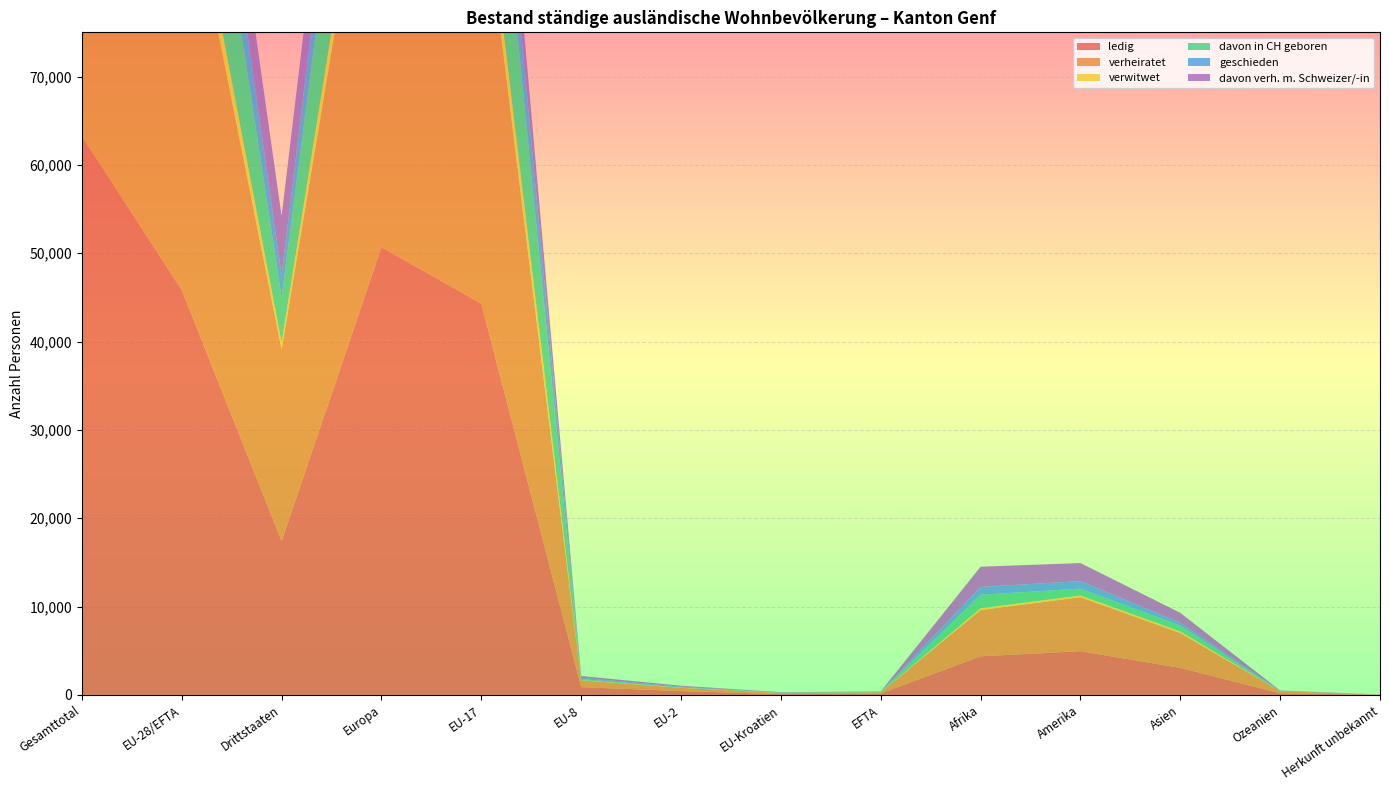

Reading left to right, what are all the values shown in this chart?

ledig: Gesamttotal=63248	EU-28/EFTA=45838	Drittstaaten=17410	Europa=50676	EU-17=44288	EU-8=873	EU-2=433	EU-Kroatien=88	EFTA=156	Afrika=4372	Amerika=4945	Asien=3059	Ozeanien=185	Herkunft unbekannt=11
verheiratet: Gesamttotal=71498	EU-28/EFTA=49792	Drittstaaten=21706	Europa=55968	EU-17=48391	EU-8=776	EU-2=369	EU-Kroatien=131	EFTA=125	Afrika=5228	Amerika=6116	Asien=3942	Ozeanien=225	Herkunft unbekannt=19
verwitwet: Gesamttotal=4306	EU-28/EFTA=3523	Drittstaaten=783	Europa=3725	EU-17=3454	EU-8=29	EU-2=22	EU-Kroatien=11	EFTA=7	Afrika=203	Amerika=188	Asien=182	Ozeanien=3	Herkunft unbekannt=5
davon in CH geboren: Gesamttotal=25249	EU-28/EFTA=20182	Drittstaaten=5067	Europa=22248	EU-17=19971	EU-8=119	EU-2=22	EU-Kroatien=26	EFTA=44	Afrika=1534	Amerika=778	Asien=657	Ozeanien=29	Herkunft unbekannt=3
geschieden: Gesamttotal=10470	EU-28/EFTA=7913	Drittstaaten=2557	Europa=8381	EU-17=7633	EU-8=140	EU-2=80	EU-Kroatien=38	EFTA=22	Afrika=880	Amerika=855	Asien=336	Ozeanien=16	Herkunft unbekannt=2
davon verh. m. Schweizer/-in: Gesamttotal=13072	EU-28/EFTA=6380	Drittstaaten=6692	Europa=7580	EU-17=6017	EU-8=202	EU-2=111	EU-Kroatien=17	EFTA=33	Afrika=2291	Amerika=2041	Asien=1113	Ozeanien=39	Herkunft unbekannt=8